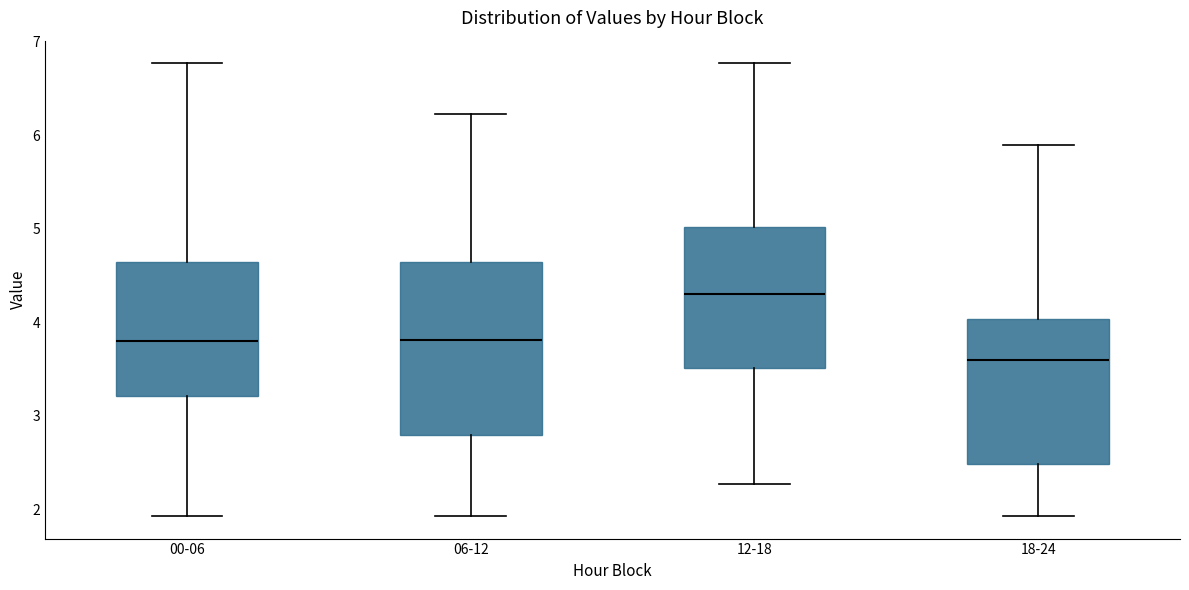

Reading left to right, transcribe this box plot: for each box, give where its median line is, the range the box spans, and where its two whiskers end, as read against the y-axis. The values are not printed on the chart, so give them approximately, as read against the axis.

00-06: median 3.8, box 3.2 to 4.6, whiskers 1.9 to 6.8
06-12: median 3.8, box 2.8 to 4.6, whiskers 1.9 to 6.2
12-18: median 4.3, box 3.5 to 5.0, whiskers 2.3 to 6.8
18-24: median 3.6, box 2.5 to 4.0, whiskers 1.9 to 5.9